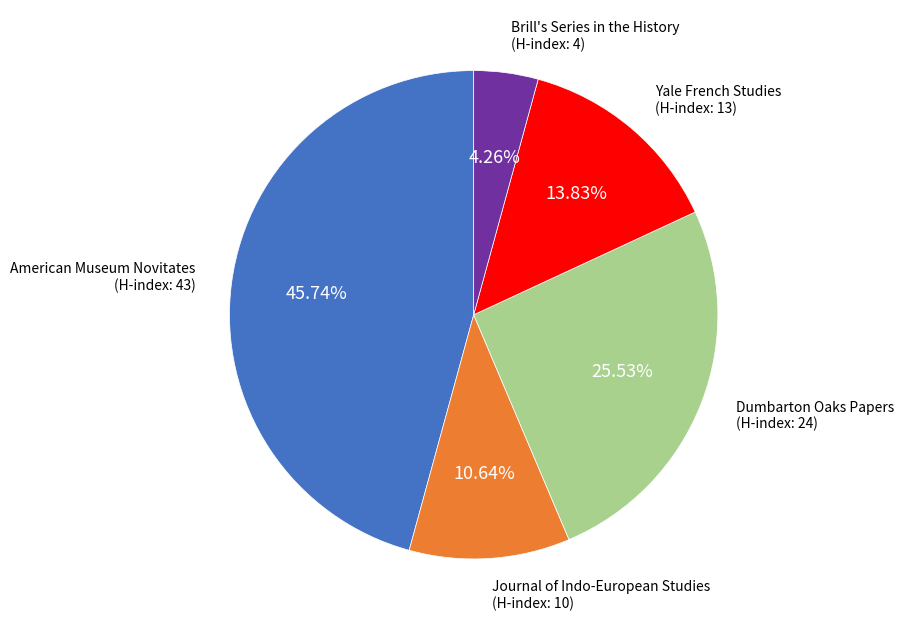

Is there any slice that represents more than half of the pie?

No